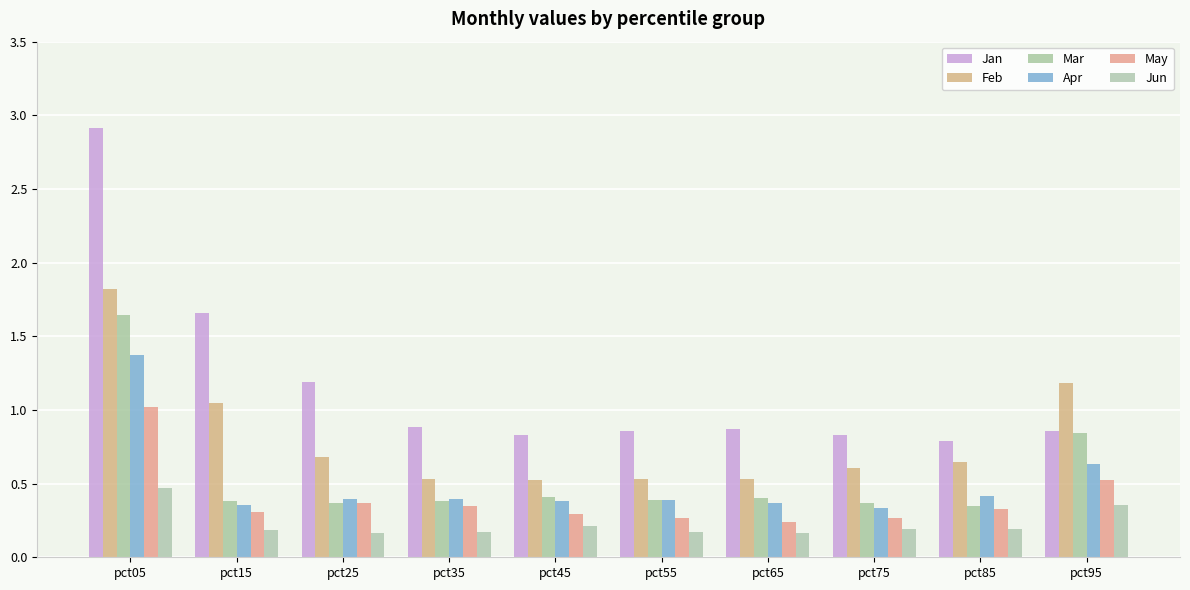

Rank the categories by Mar value from highest to lowest.

pct05, pct95, pct45, pct65, pct55, pct35, pct15, pct75, pct25, pct85